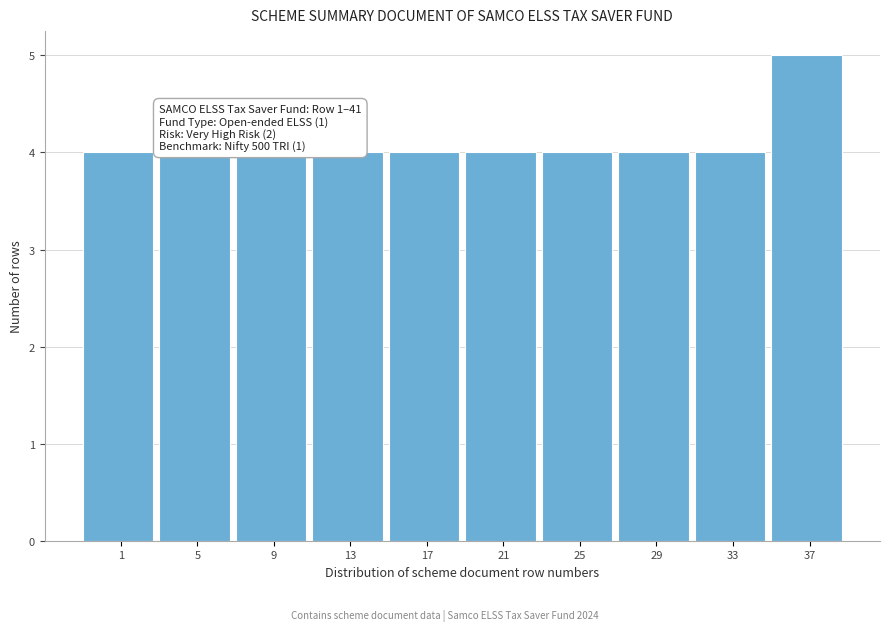

Reading left to right, list all the values displayed in this chart.

1=4	5=4	9=4	13=4	17=4	21=4	25=4	29=4	33=4	37=5